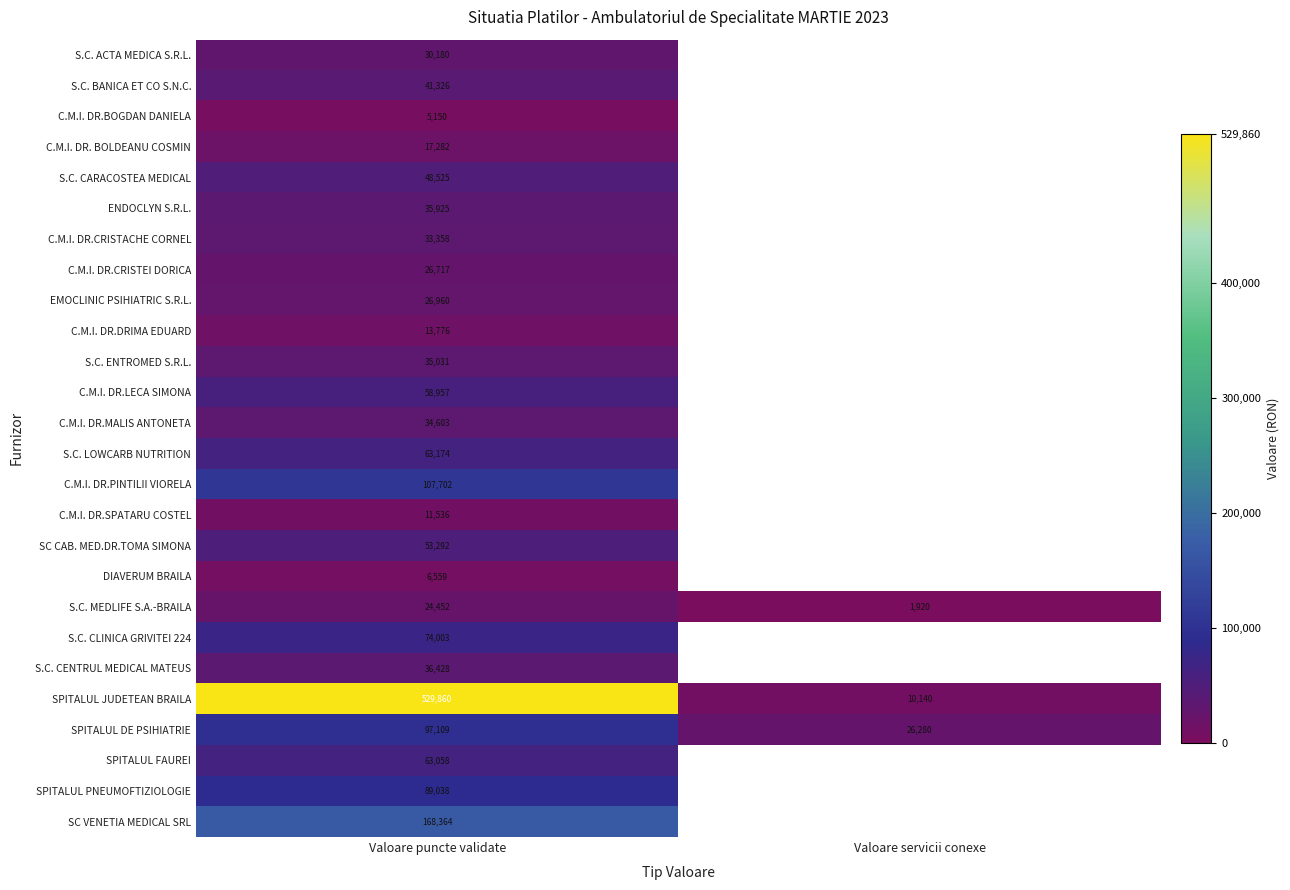

Is the value of C.M.I. DR.DRIMA EDUARD at Valoare puncte validate greater than the value of S.C. LOWCARB NUTRITION at Valoare puncte validate?

No